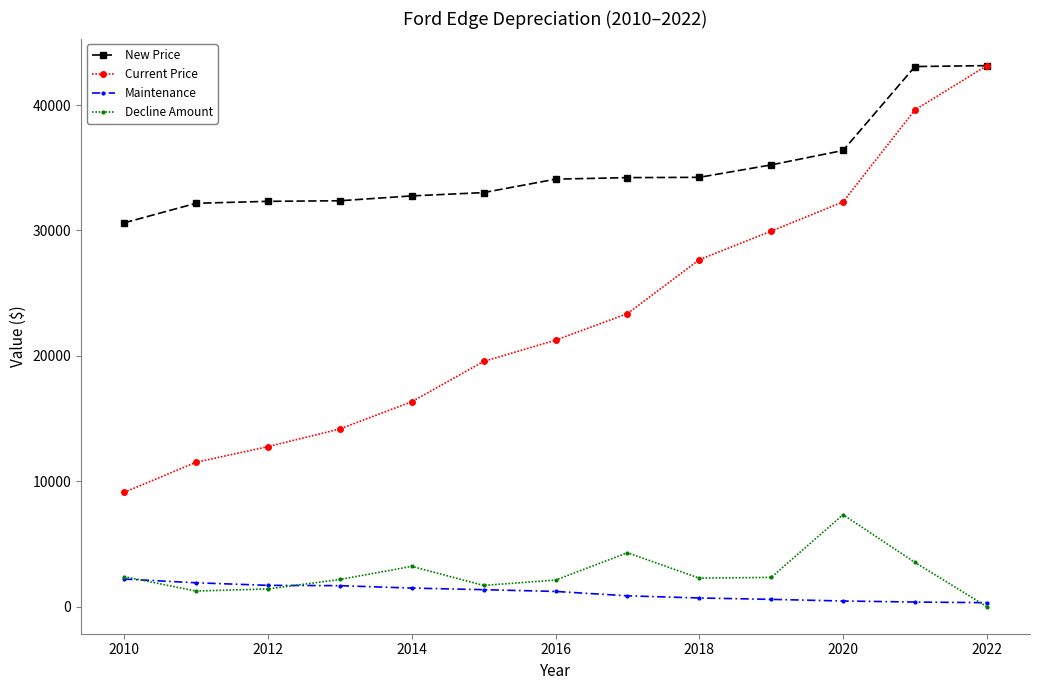

True or false: Current Price has more than 1 interior local peaks.

False